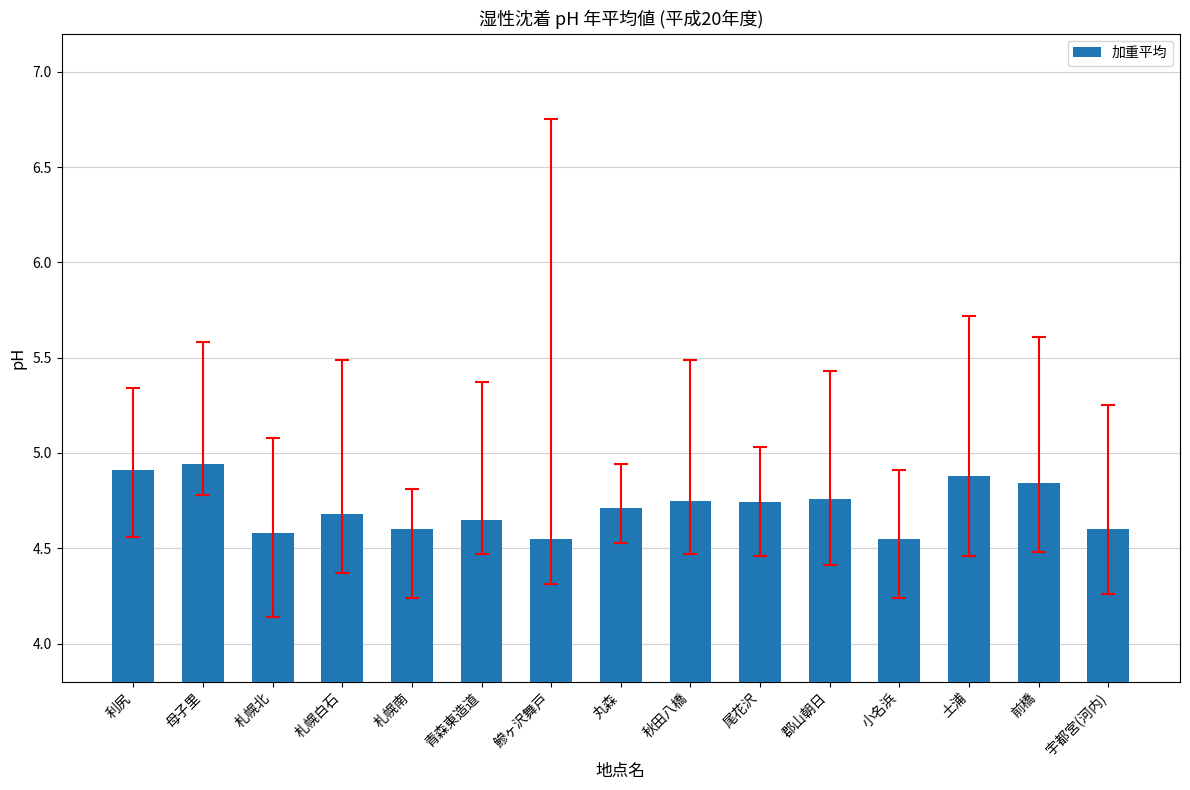

What is the sum of all values?

70.7